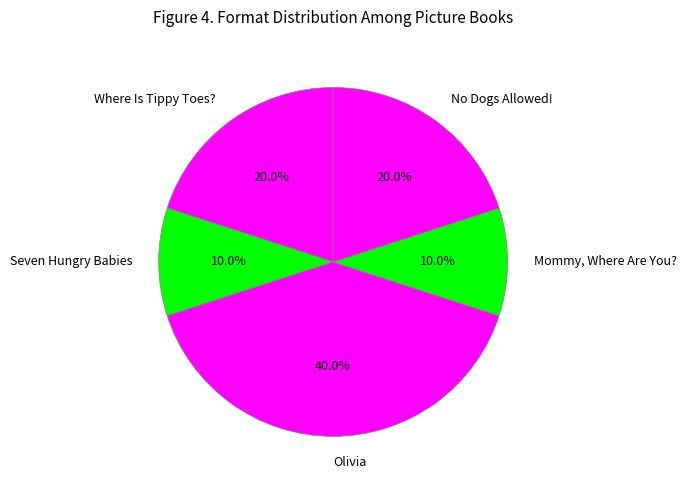

Is there a majority slice in this chart?

No